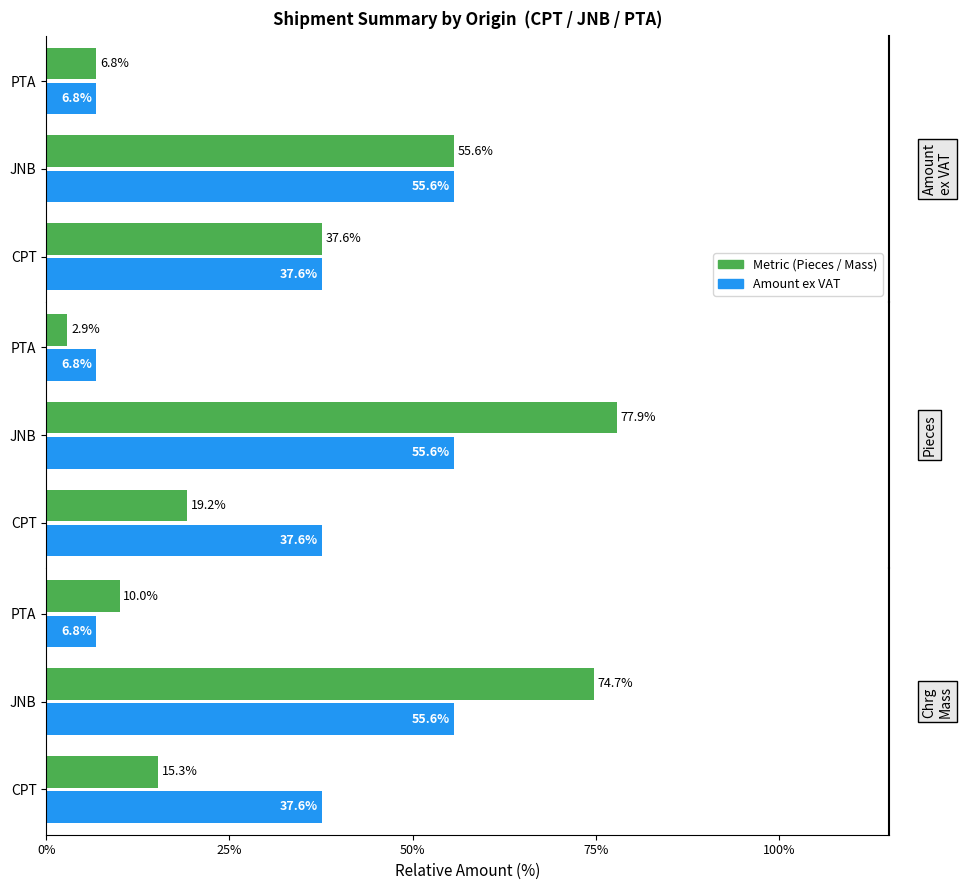

Reading left to right, transcribe all the data shown in this chart.

Amount ex VAT: 37.6	55.6	6.8
Pieces: 19.2	77.9	2.9
Chrg Mass: 15.3	74.7	10.0